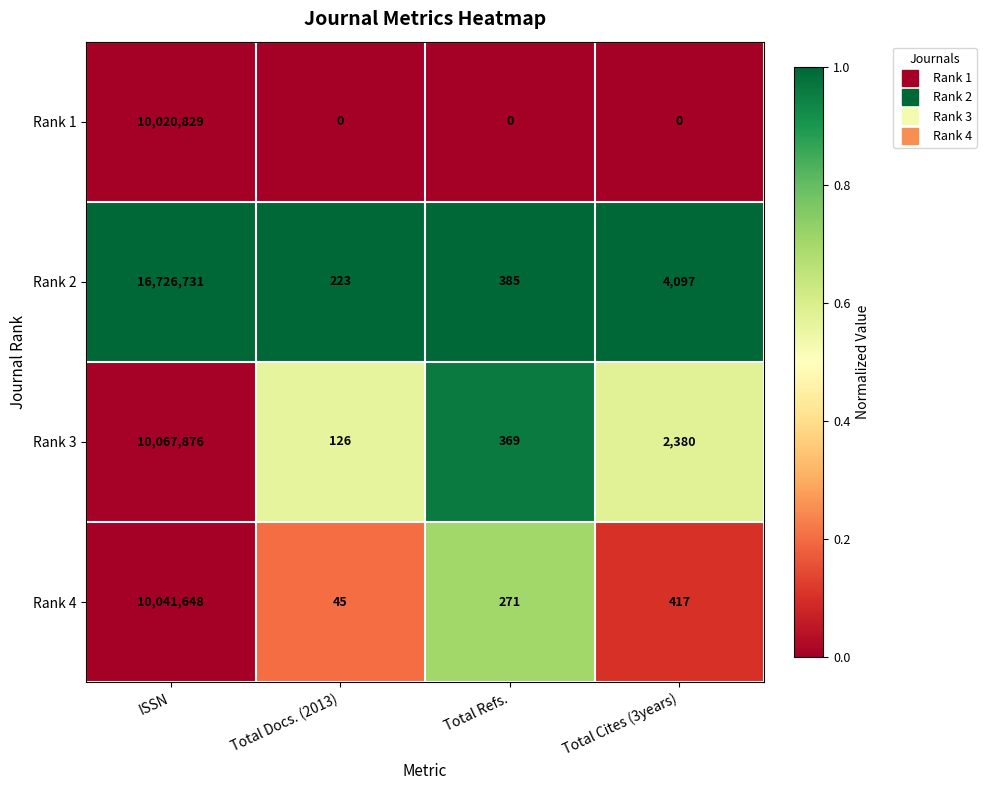

The Rank 1 series shows 3645963 at Total Cites (3years). True or false?

False